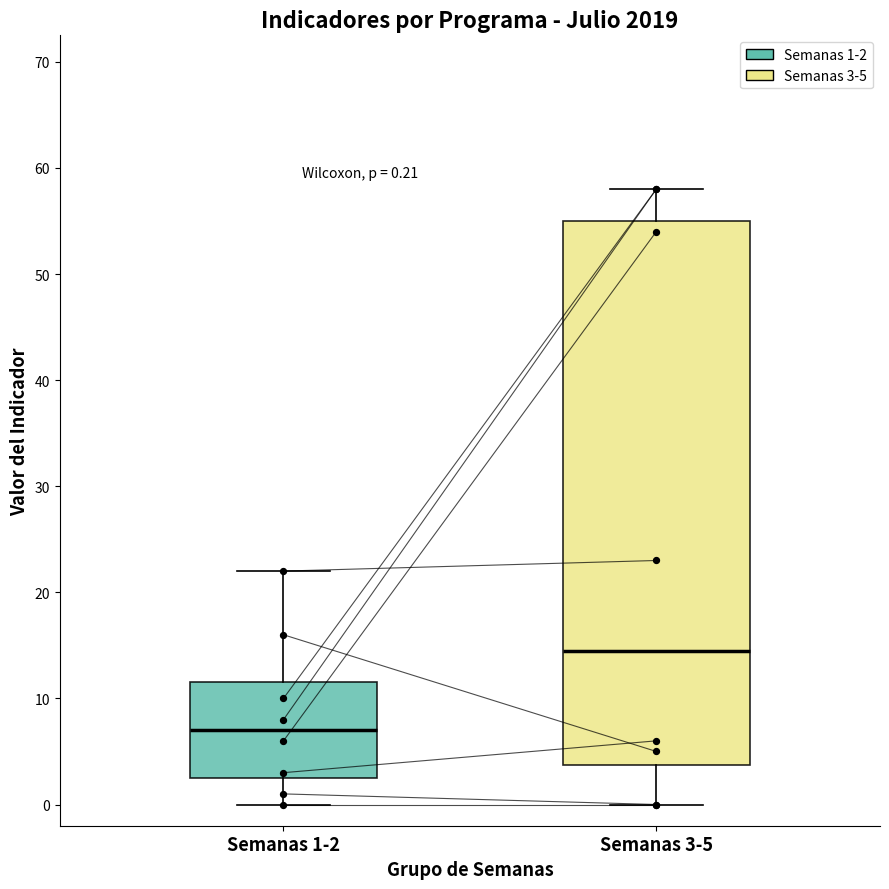

Which box has the lowest median line?

Semanas 1-2